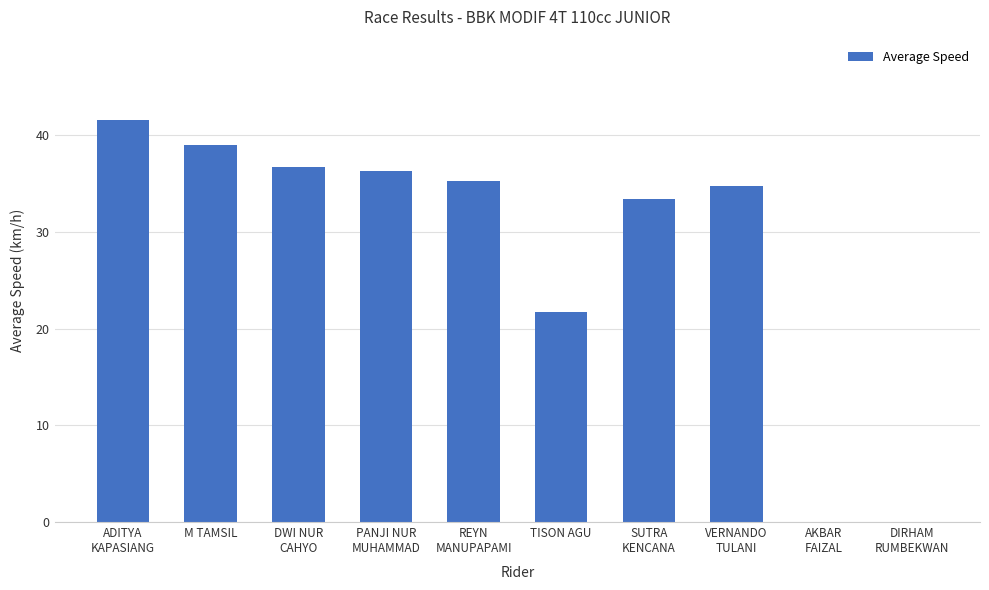

Which has a higher value, TISON AGU or VERNANDO
TULANI?

VERNANDO
TULANI